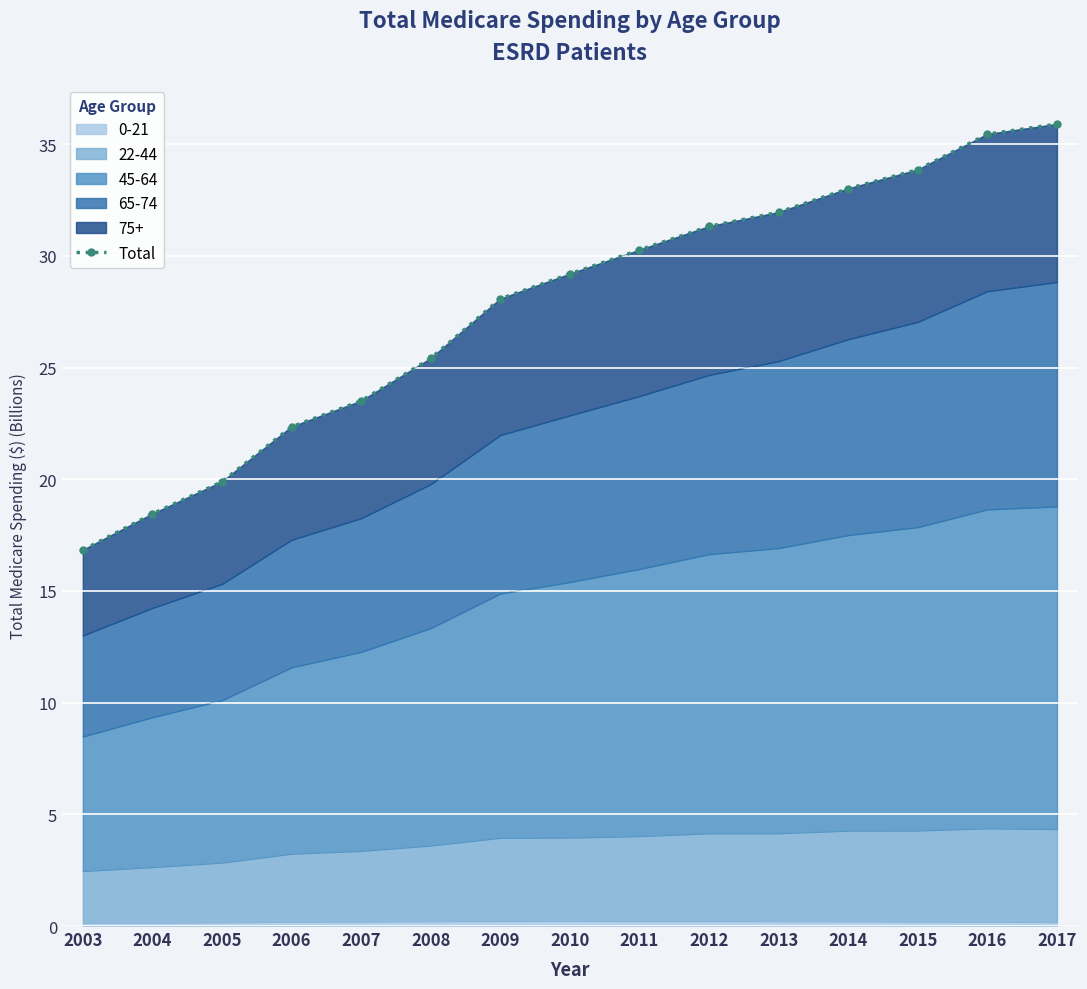

What is the difference between the second highest and minimum values?

18.6